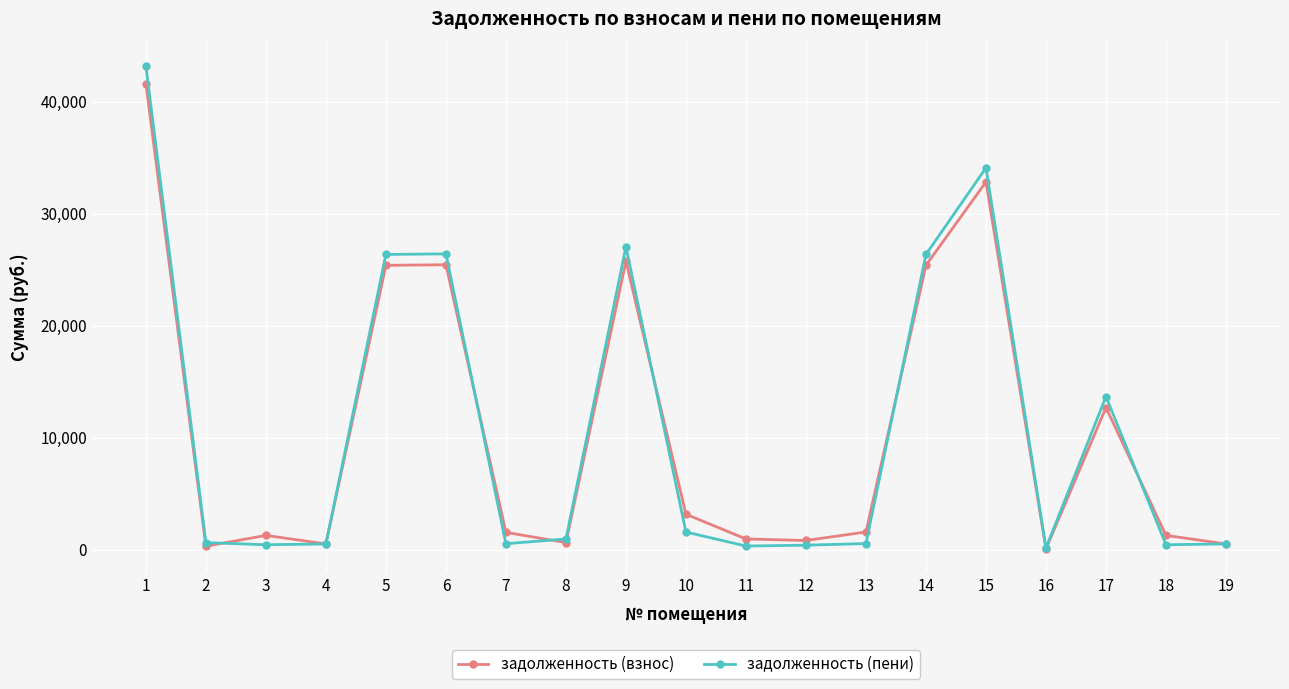

Which series has the largest range (max minus min)?

задолженность (пени)